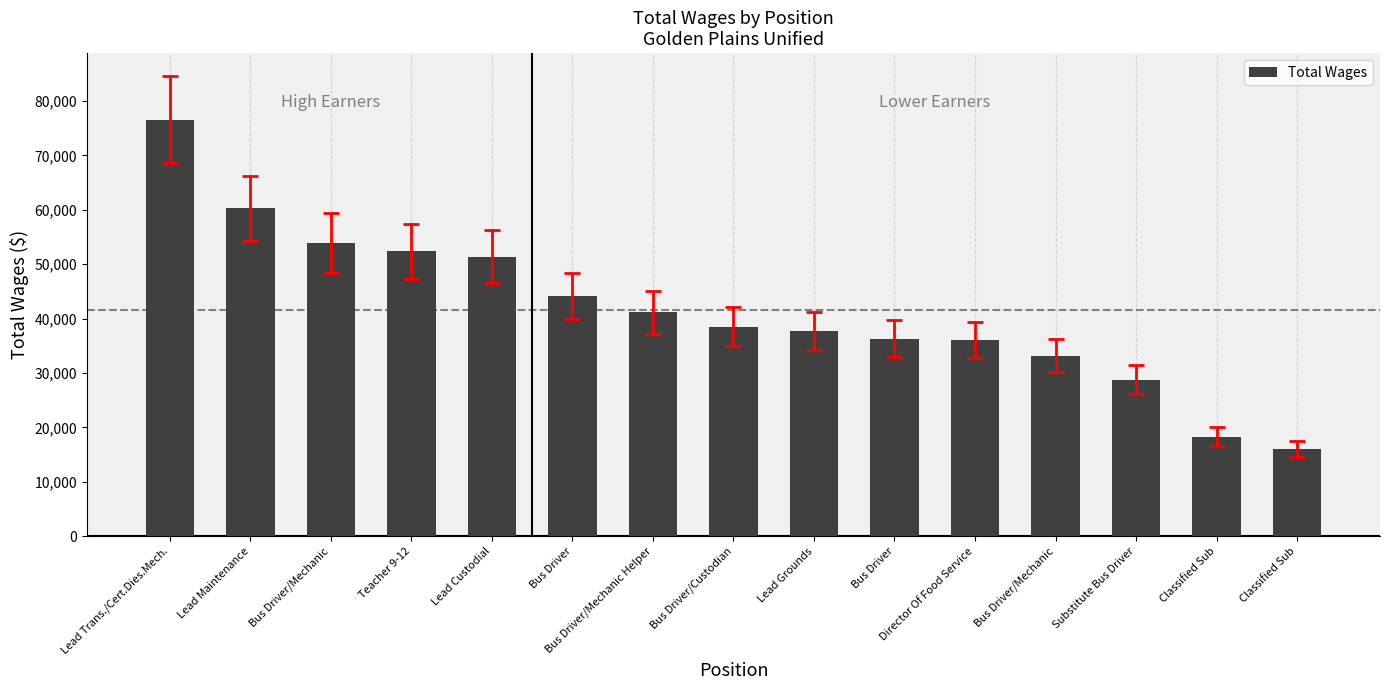

How many bars are there in total?

15